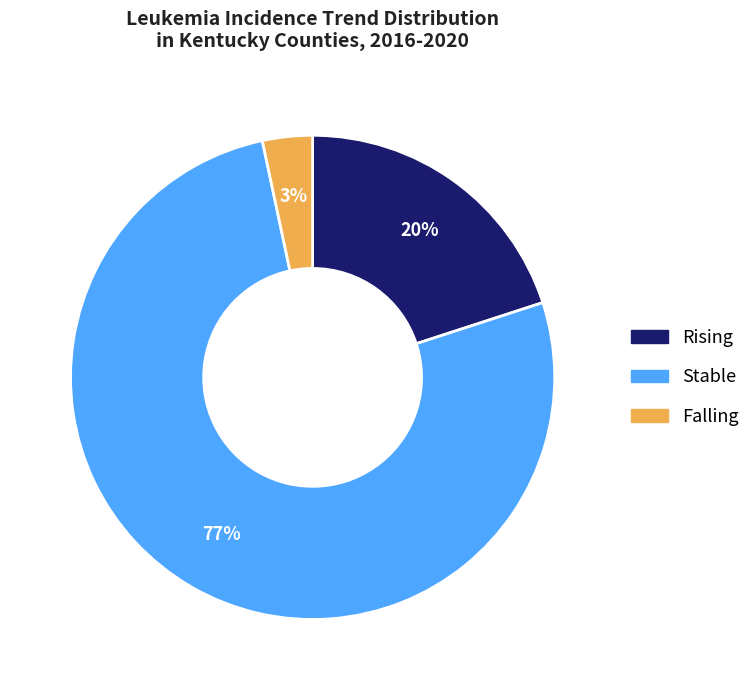

Is there a majority slice in this chart?

Yes